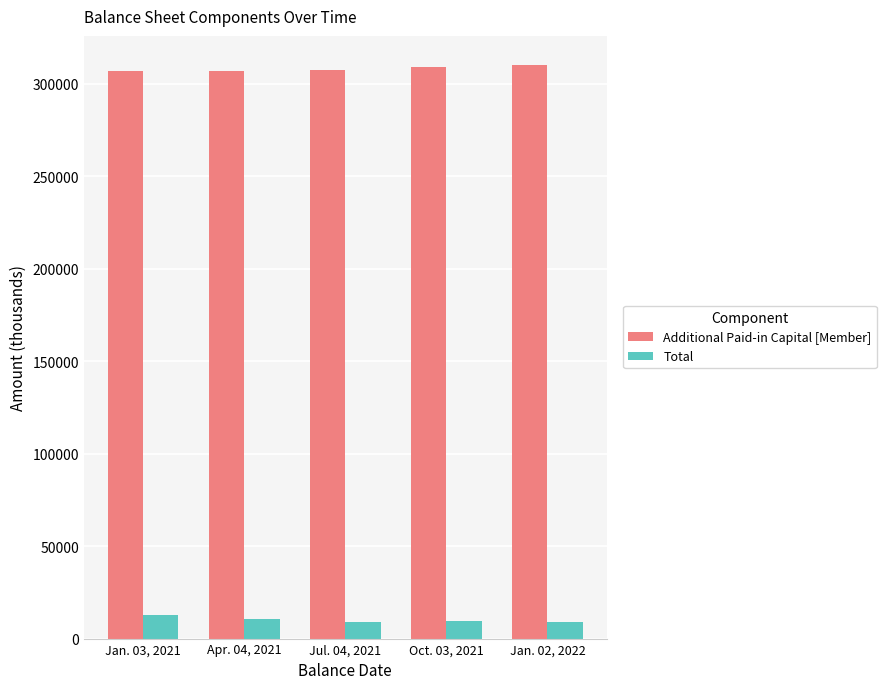

Read the Total value at Jan. 03, 2021, to the nearest 50.

12500